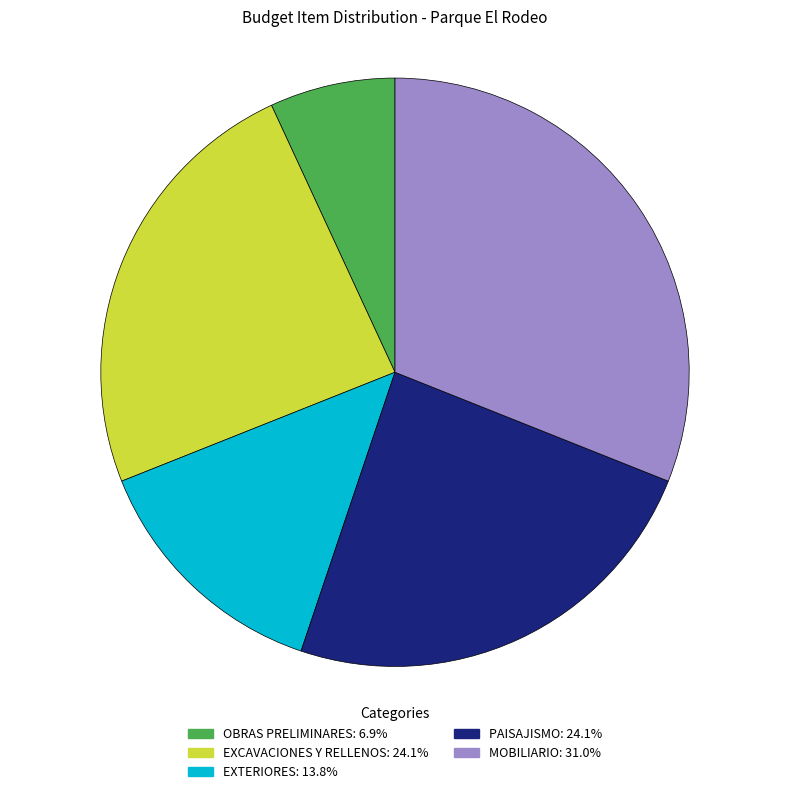

Between MOBILIARIO and EXTERIORES, which is larger?

MOBILIARIO